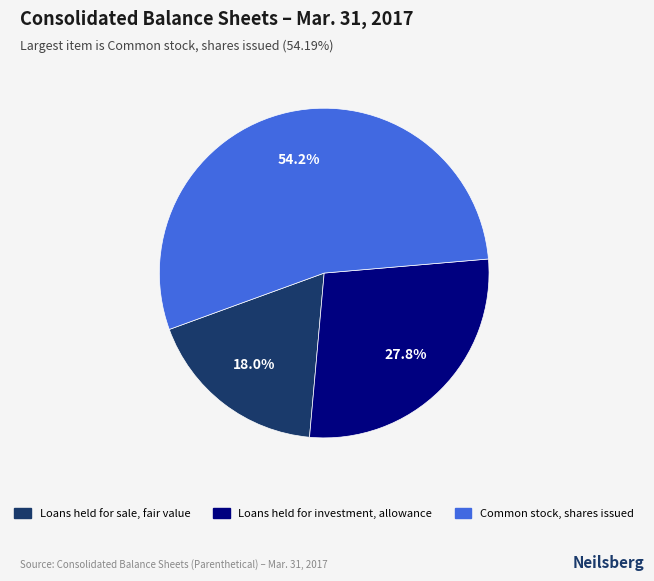

Rank the categories by value from highest to lowest.

Common stock, shares issued, Loans held for investment, allowance, Loans held for sale, fair value